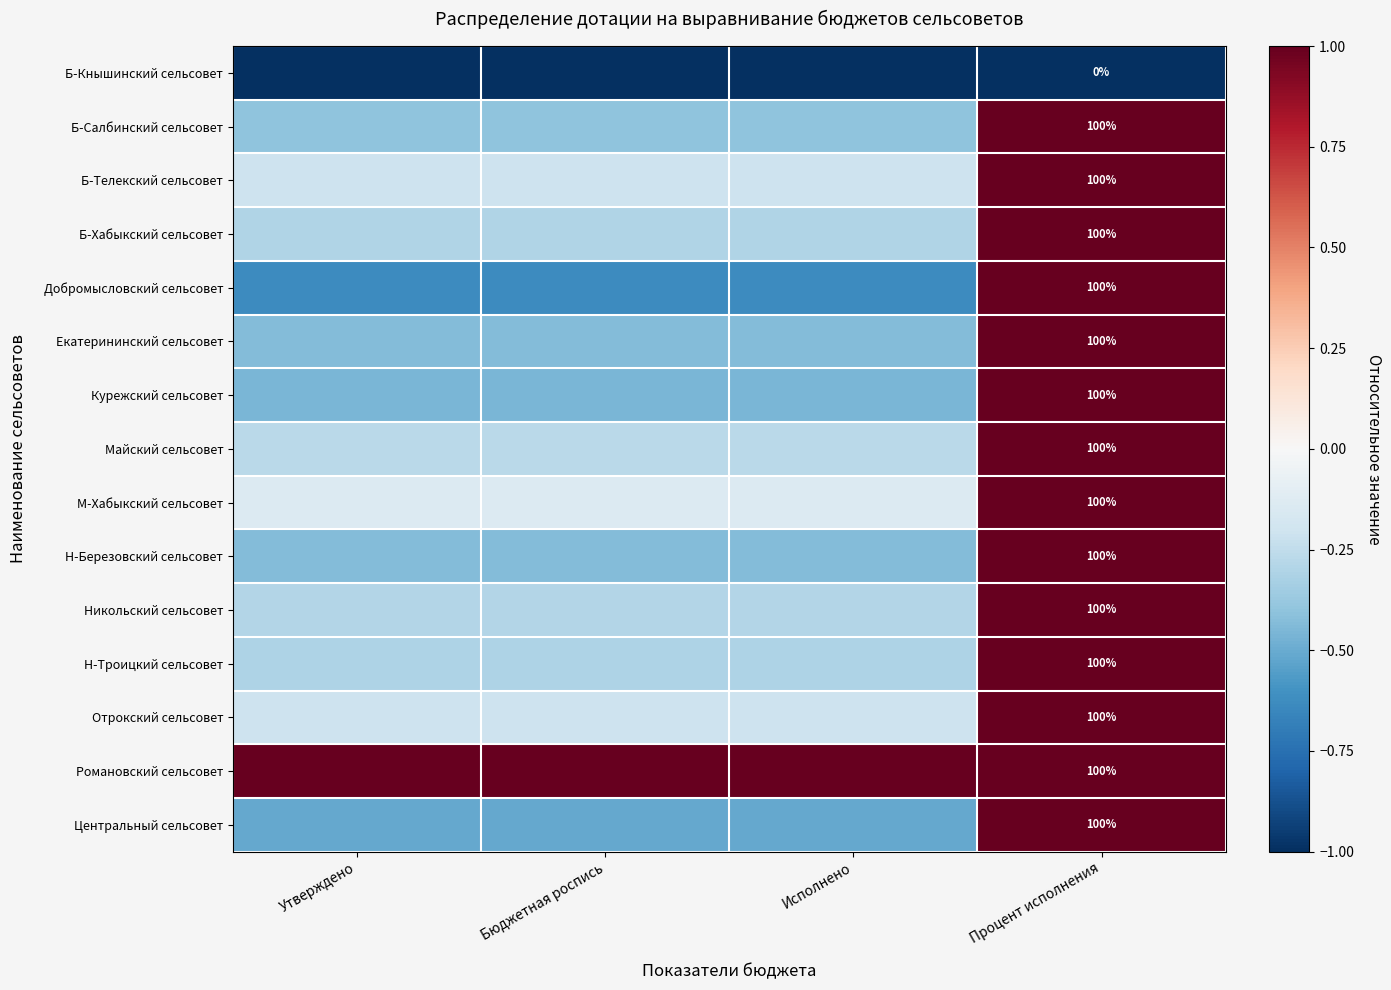

The value of Б-Хабыкский сельсовет at Исполнено is -0.3. True or false?

True